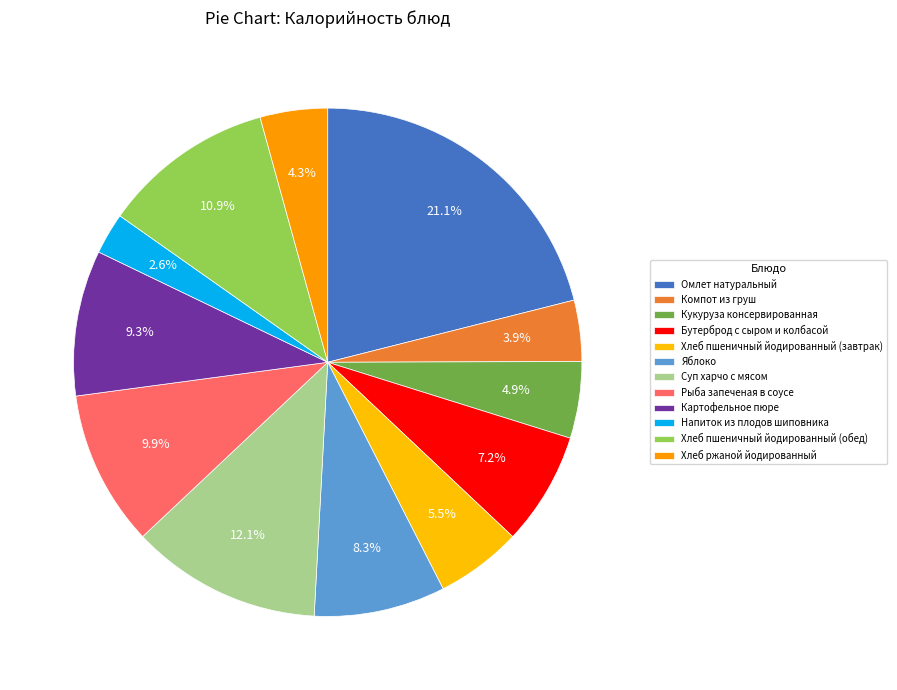

How many slices are in this pie chart?

12